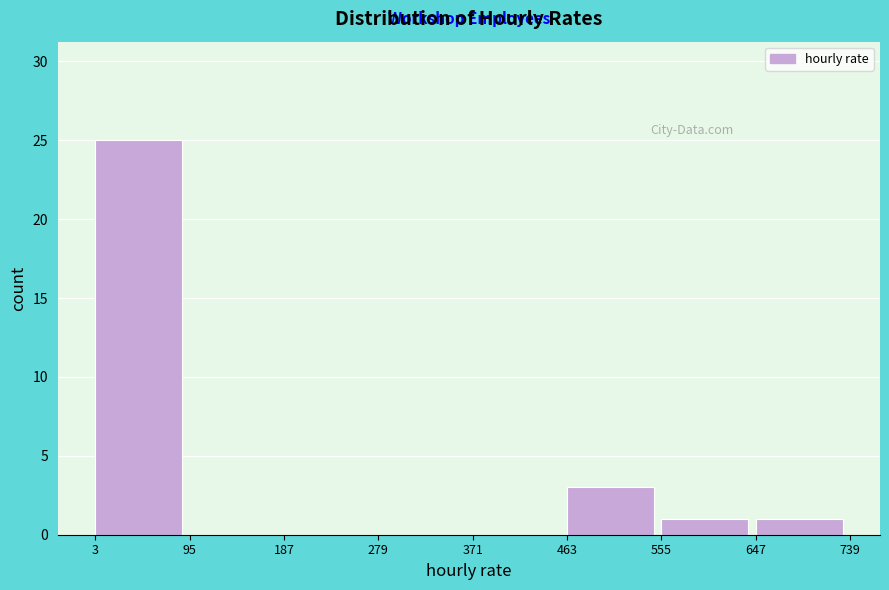

How tall is the bar that spans 555 to 647 on the x-axis? The values are not printed on the chart, so give them approximately, as read against the axis.

1